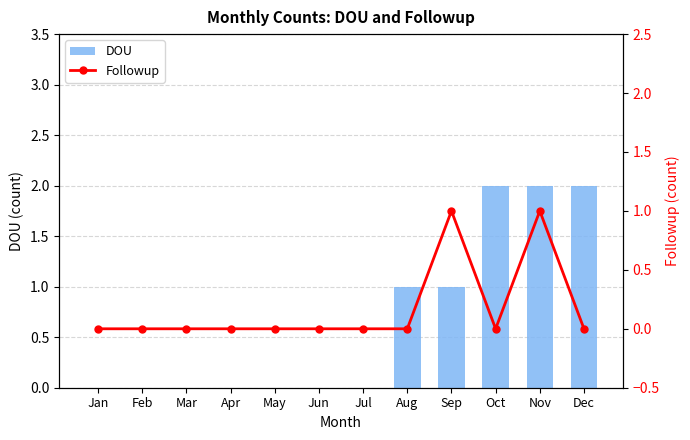

At how many categories does at least one series exceed 1?

3